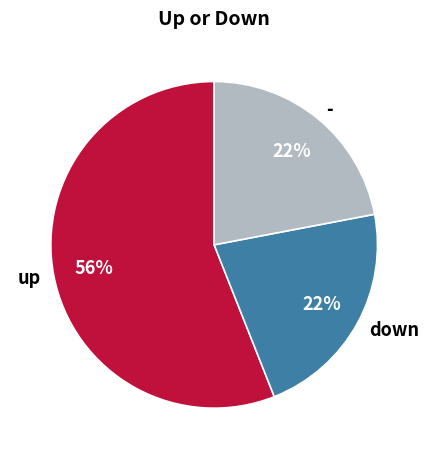

To the nearest percent, what is the combined percentage of down and -?

44%